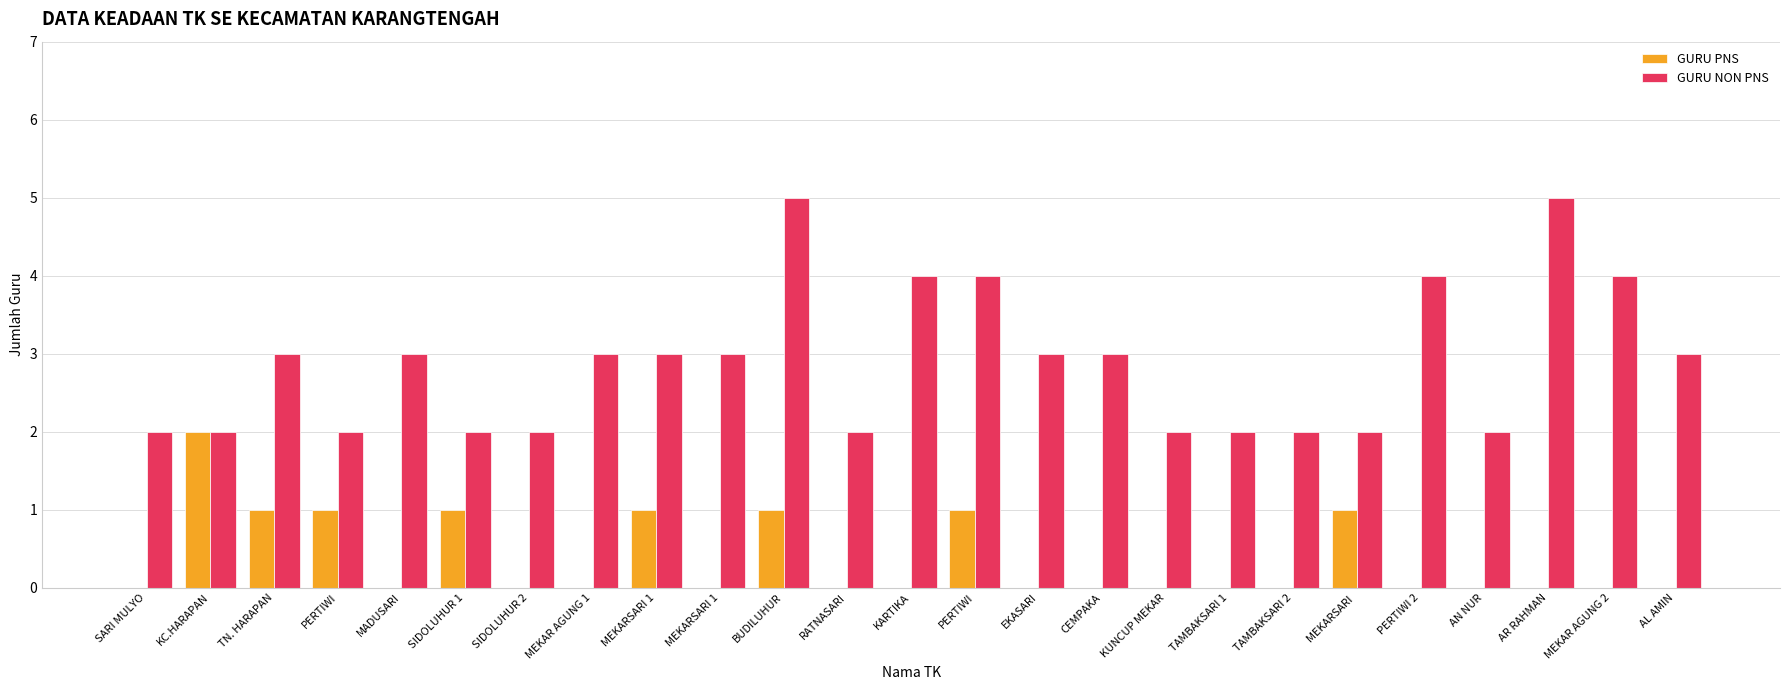

Count the GURU NON PNS values in the range 2 to 3.

19